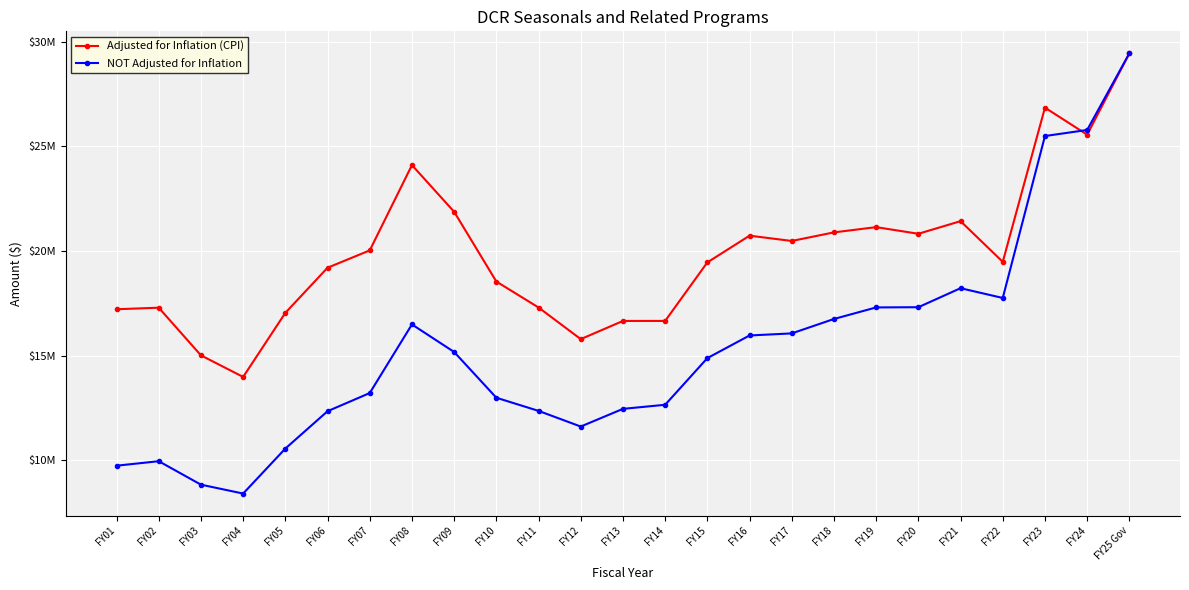

Between which two adjacent categories do NOT Adjusted for Inflation and Adjusted for Inflation (CPI) first intersect?

FY23 and FY24